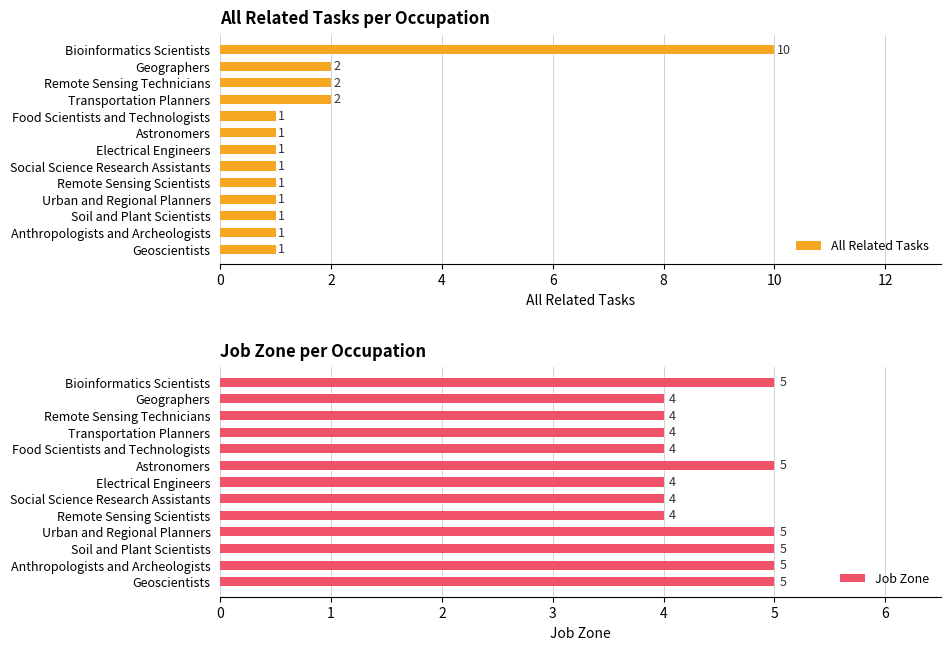

The All Related Tasks series shows 1 at Remote Sensing Scientists. True or false?

True